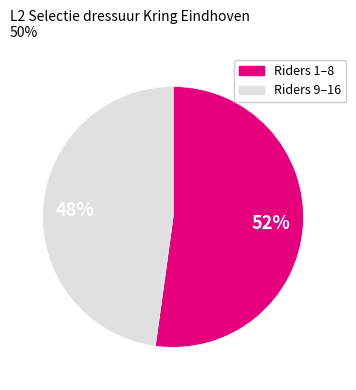

Does any single category account for the majority?

Yes